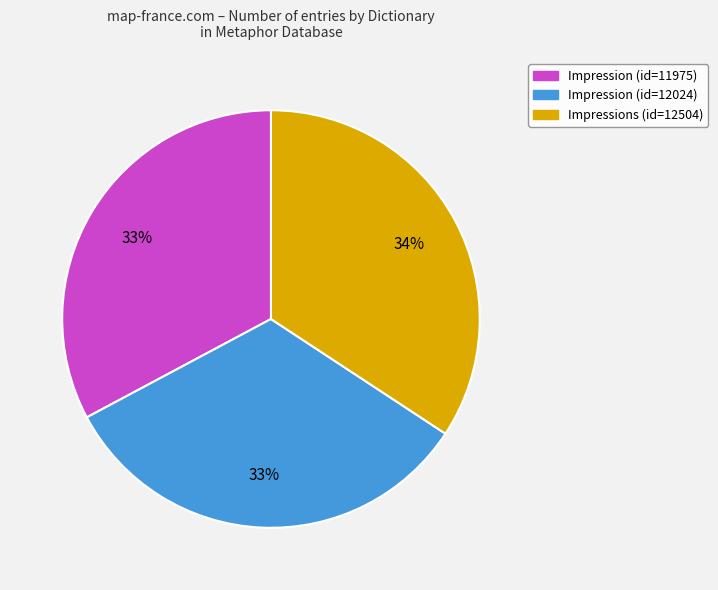

Which has a higher value, Impression (id=12024) or Impressions (id=12504)?

Impressions (id=12504)